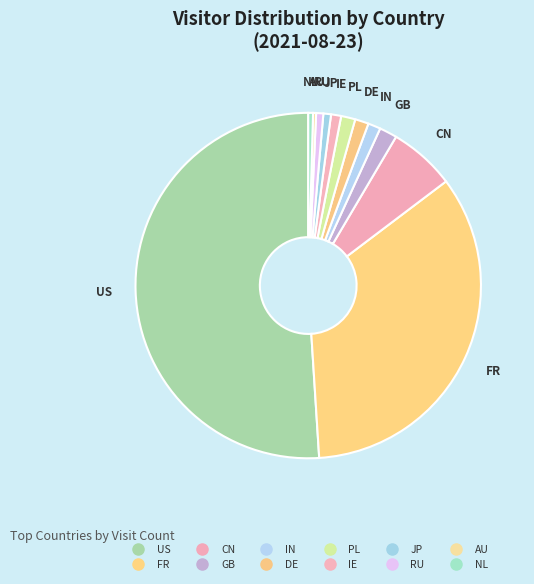

To the nearest percent, what is the combined percentage of DE and NL?

2%